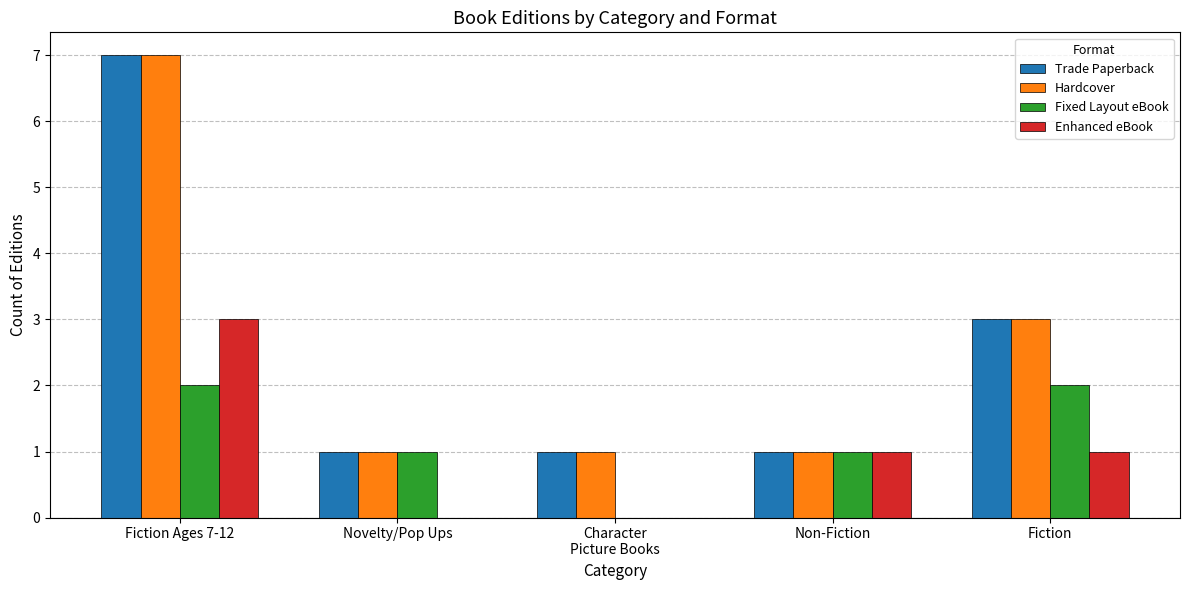

What is the maximum value for Trade Paperback?

7